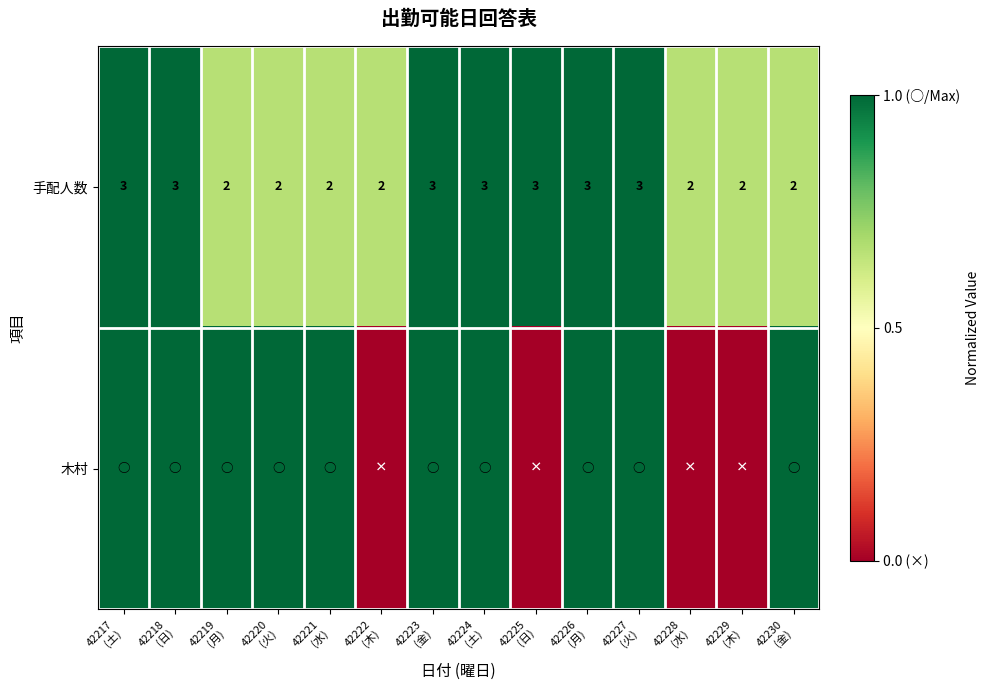

What is the sum of all 手配人数 values?

35